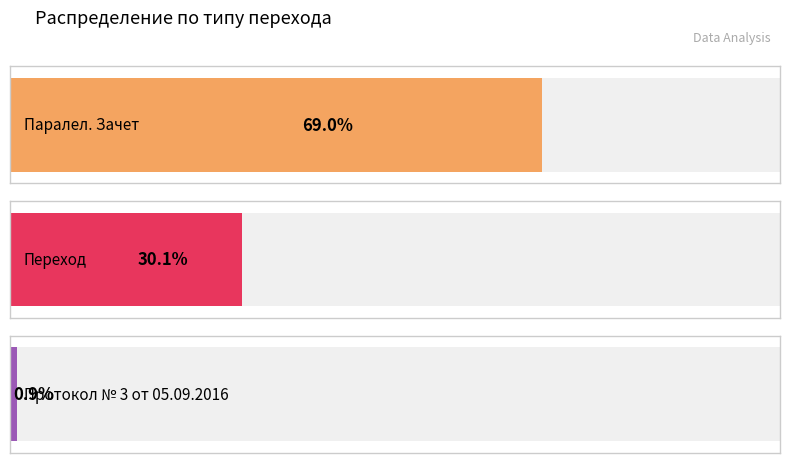

Does the chart contain any negative values?

No